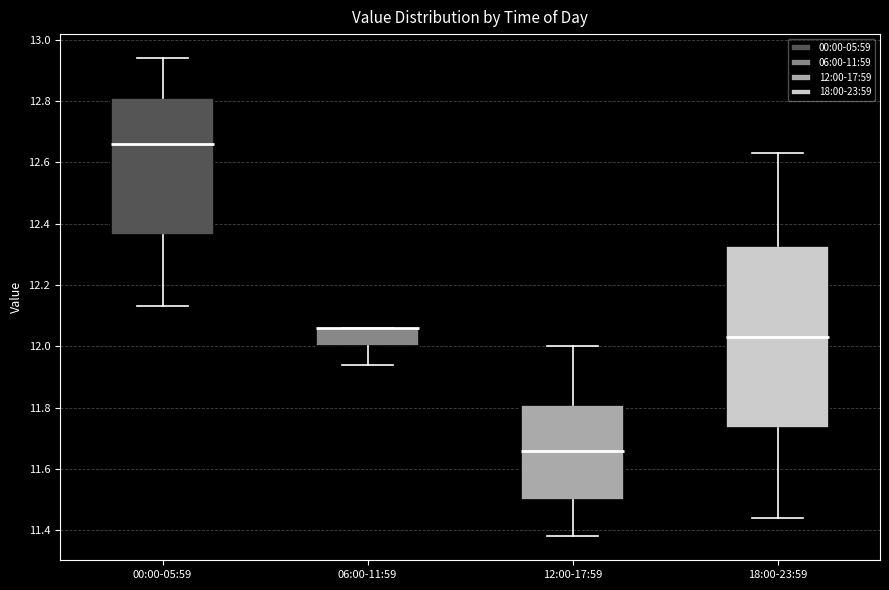

Which box is the tallest, from its lower edge to its upper edge?

18:00-23:59